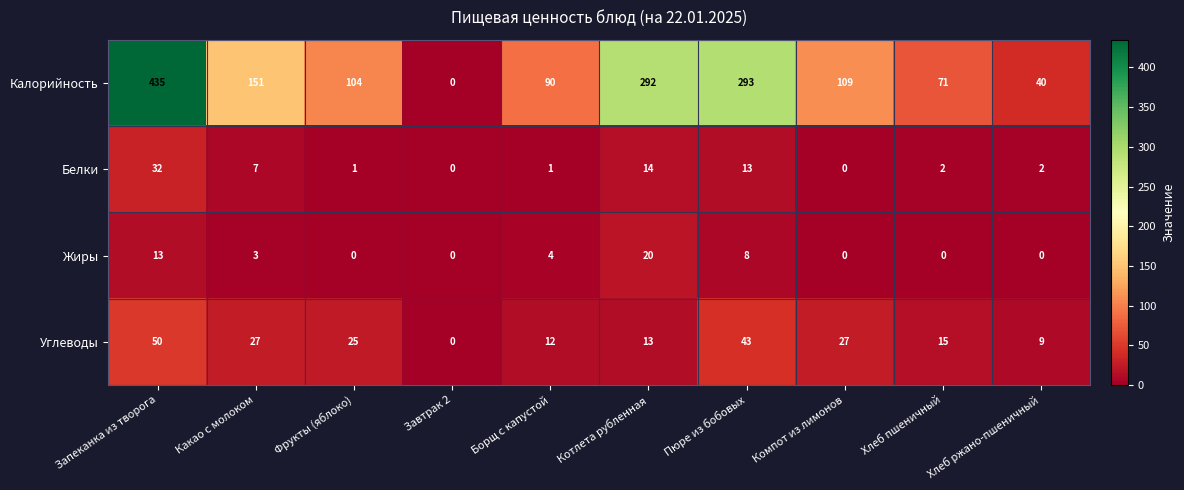

Rank the series by their maximum value, from lowest to highest.

Жиры, Белки, Углеводы, Калорийность